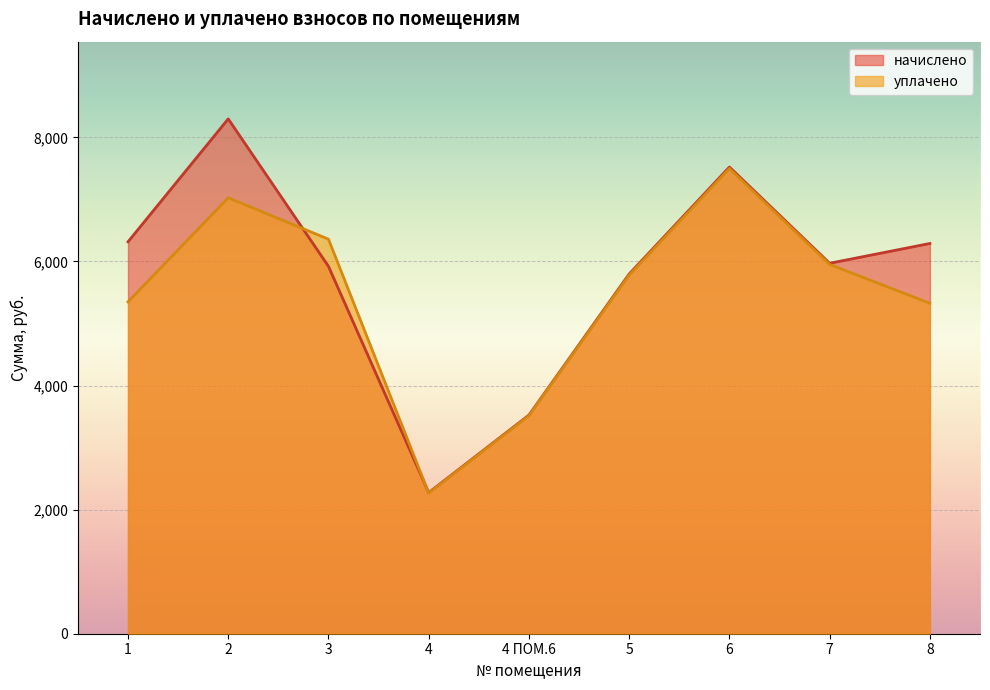

True or false: начислено has a value of 3708.4 at 7.

False